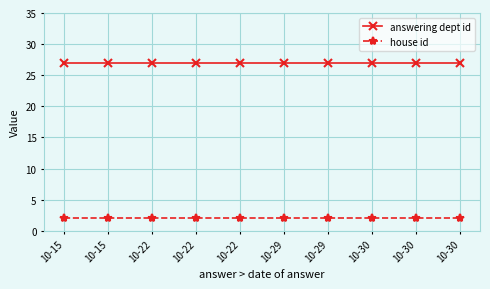

What are all the series names shown in the legend?

answering dept id, house id